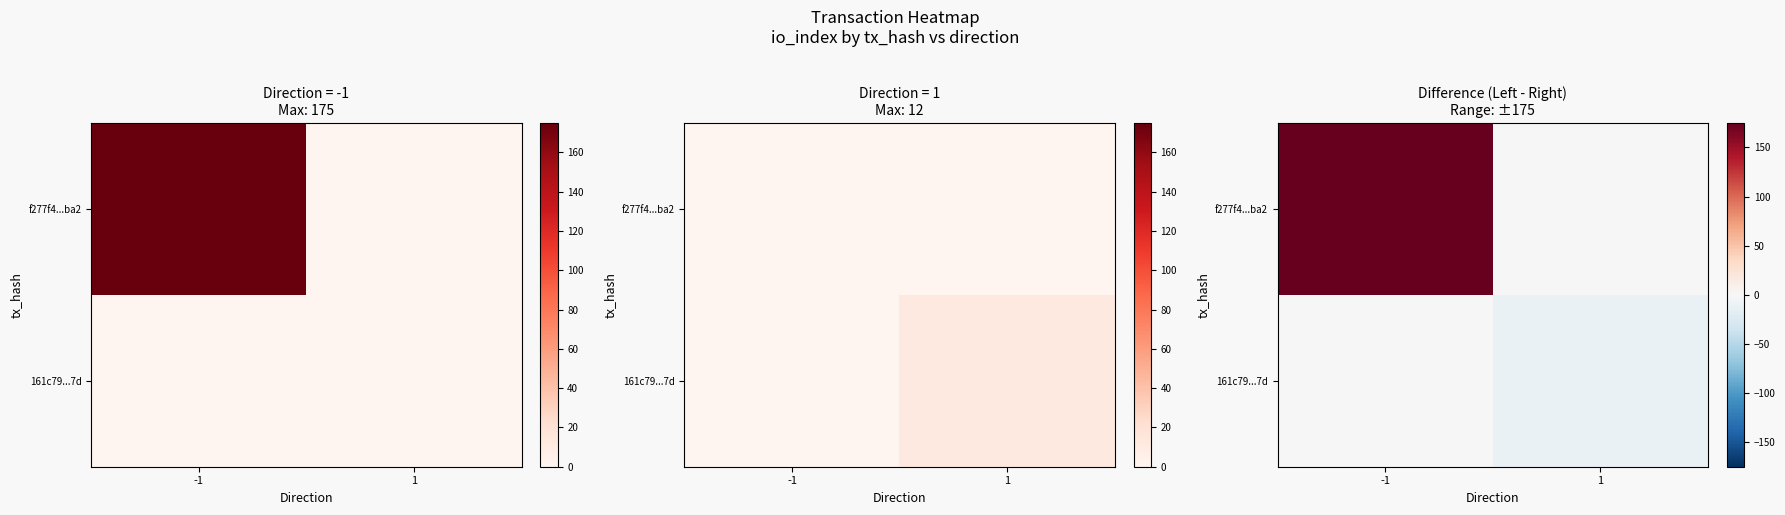

Rank the categories by f277f4...ba2 value from highest to lowest.

-1, 1